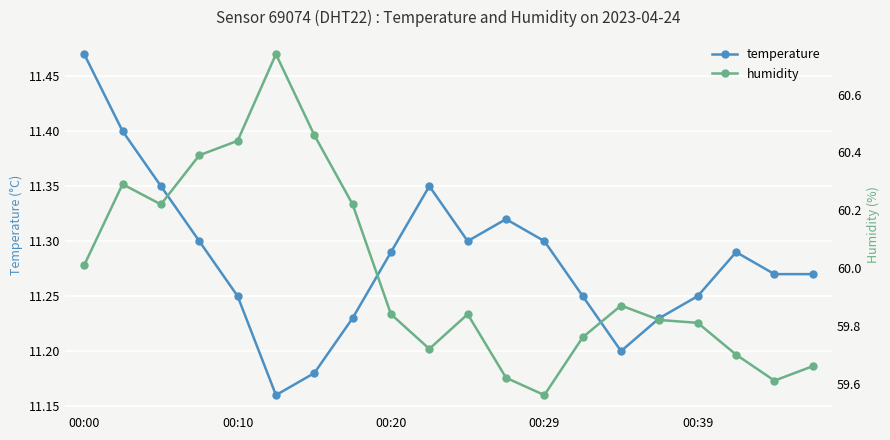

What is the total value across all series at 7?

71.5